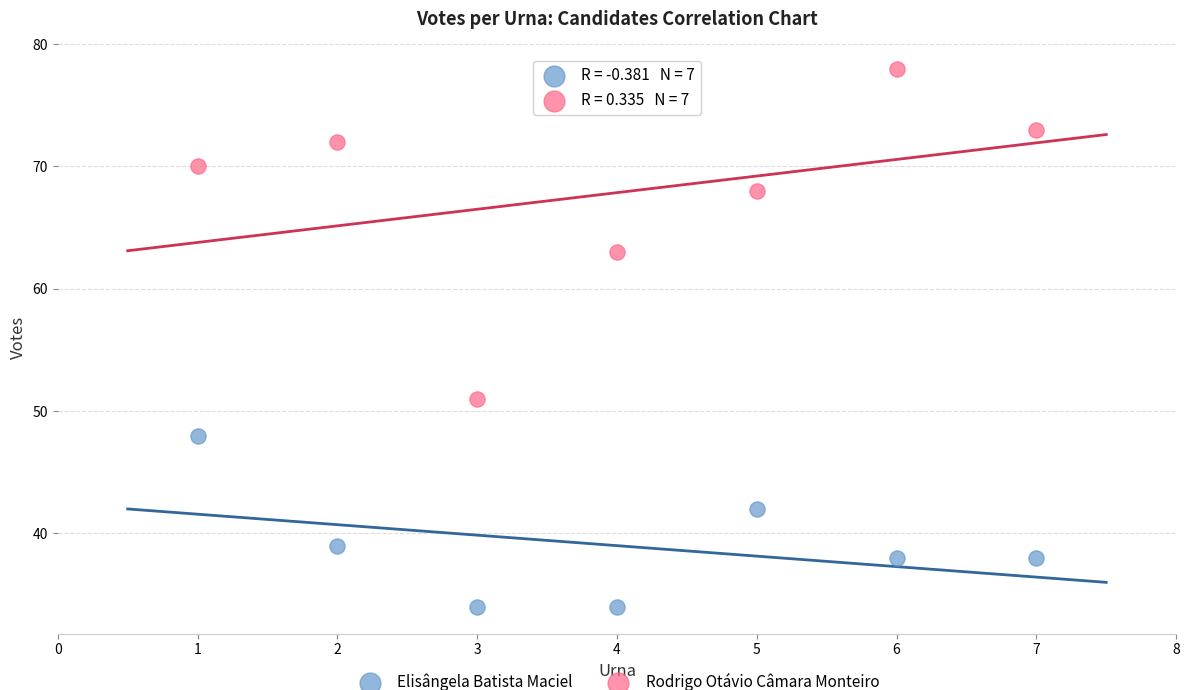

Across all data points, what is the range of X values (max minus min)?

6